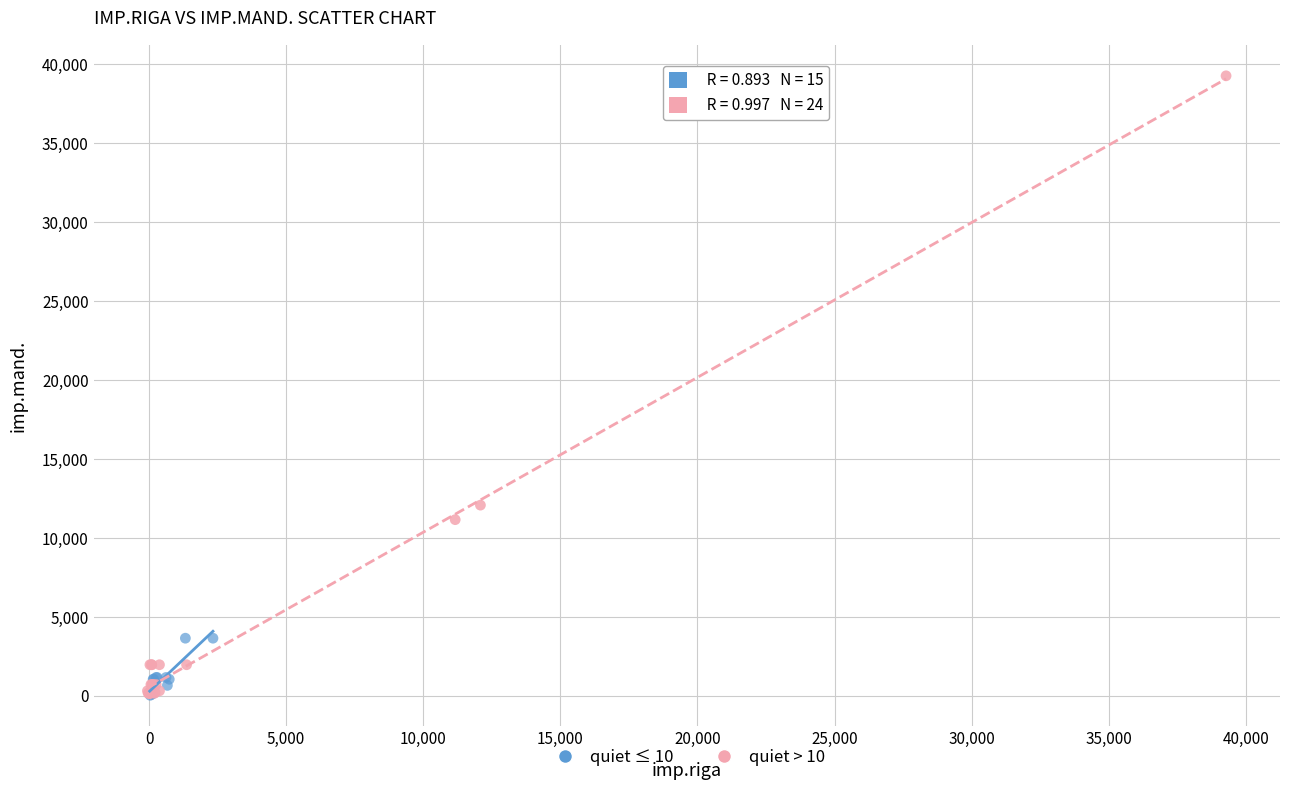

Which series has the largest Y range (max minus min)?

quiet > 10